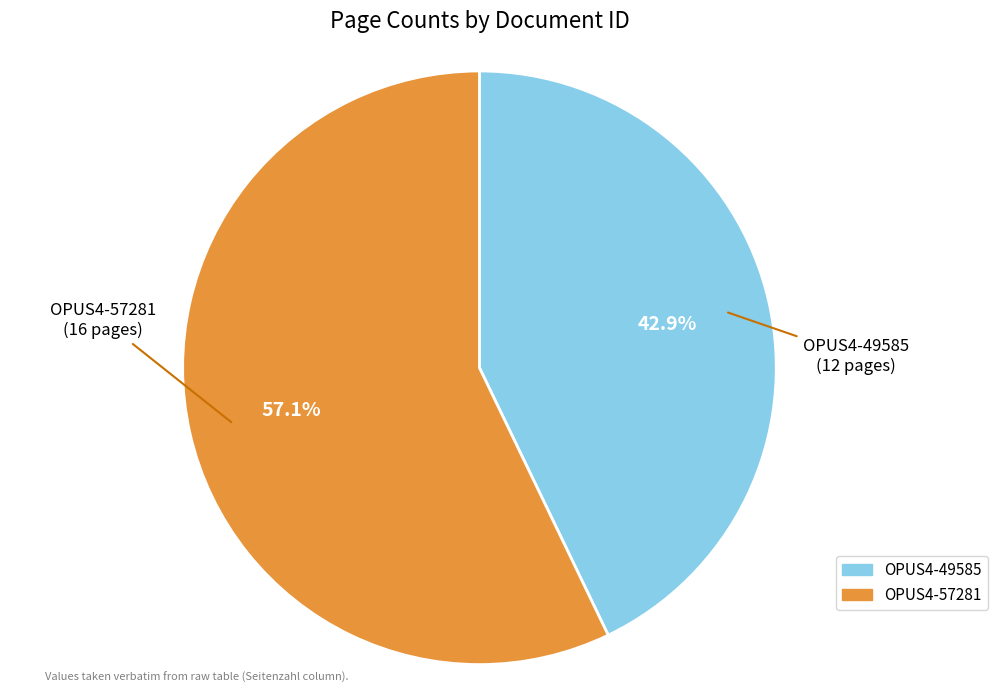

Which has a higher value, OPUS4-57281 or OPUS4-49585?

OPUS4-57281